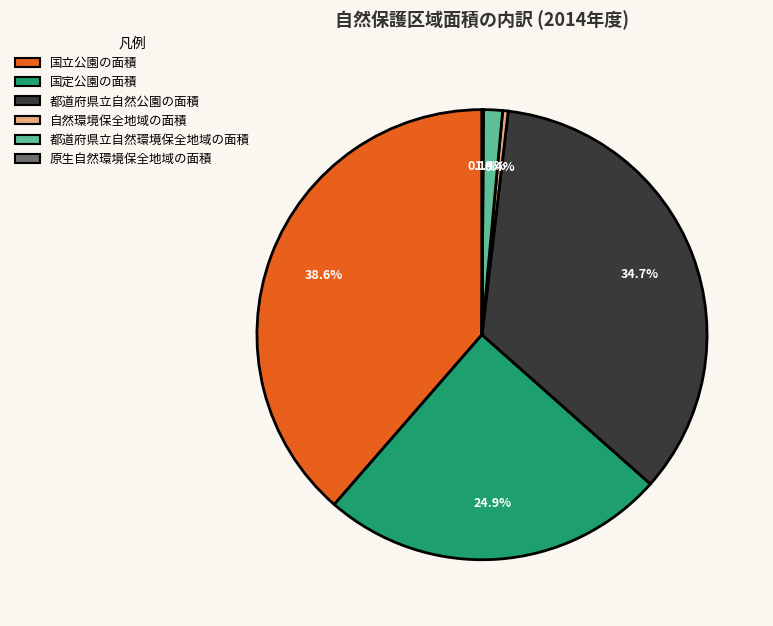

To the nearest percent, what is the average slice percentage?

17%